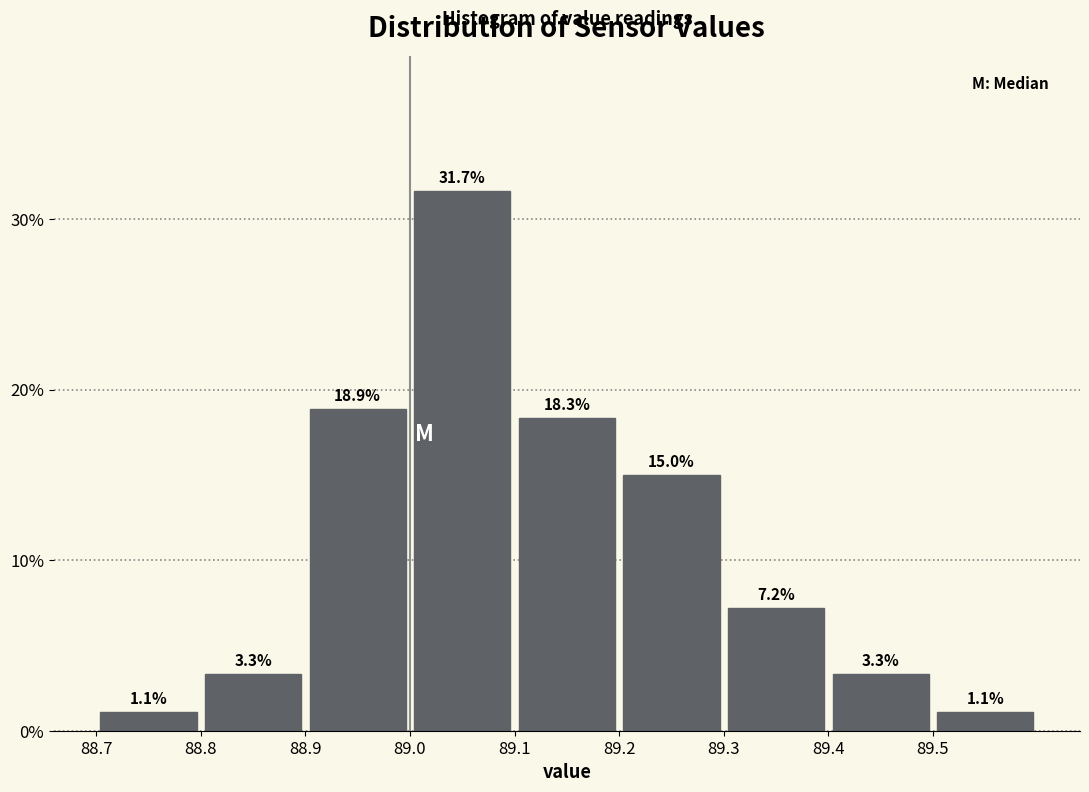

Reading left to right, transcribe this chart: for each bar, give the range it covers on the x-axis and its height.

88.7 to 88.8: 1.1
88.8 to 88.9: 3.3
88.9 to 89.0: 18.9
89.0 to 89.1: 31.7
89.1 to 89.2: 18.3
89.2 to 89.3: 15.0
89.3 to 89.4: 7.2
89.4 to 89.5: 3.3
89.5 to 89.6: 1.1